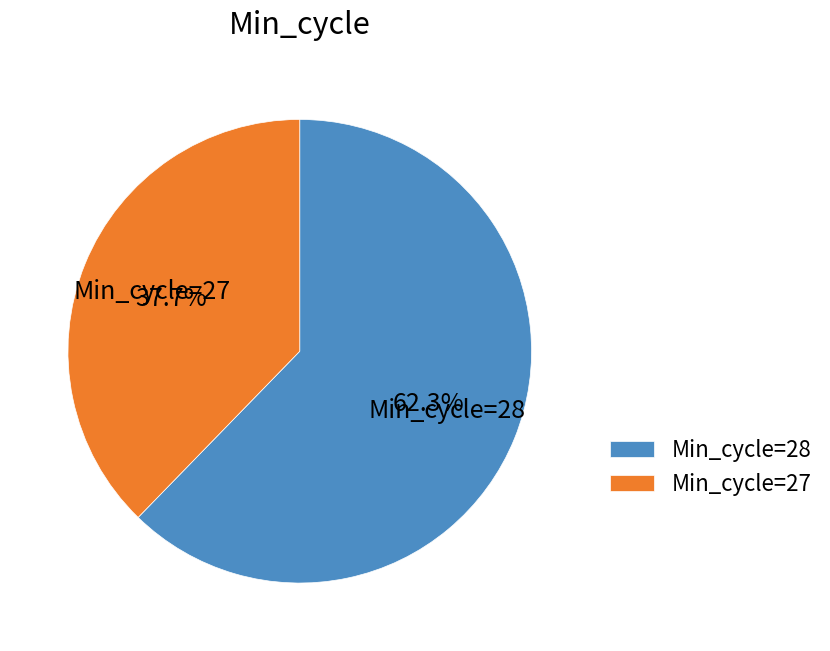

How many slices are in this pie chart?

2